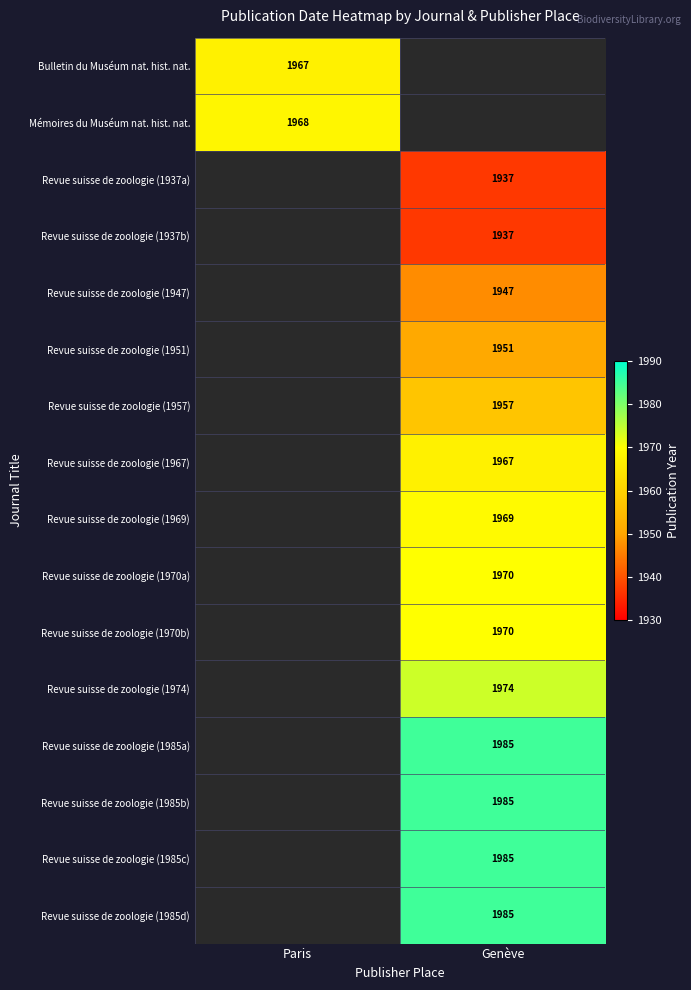

At how many categories does at least one series exceed 1984?

1